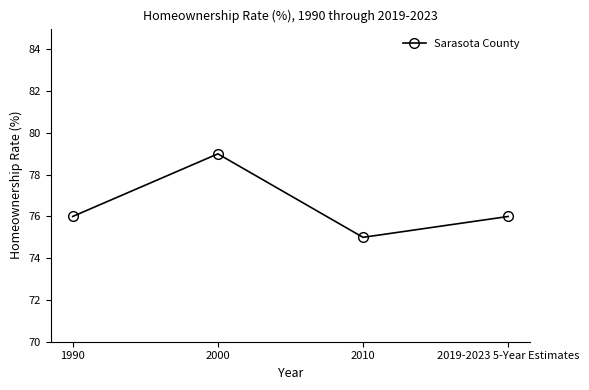

Which category has the lowest value across all series?

2010